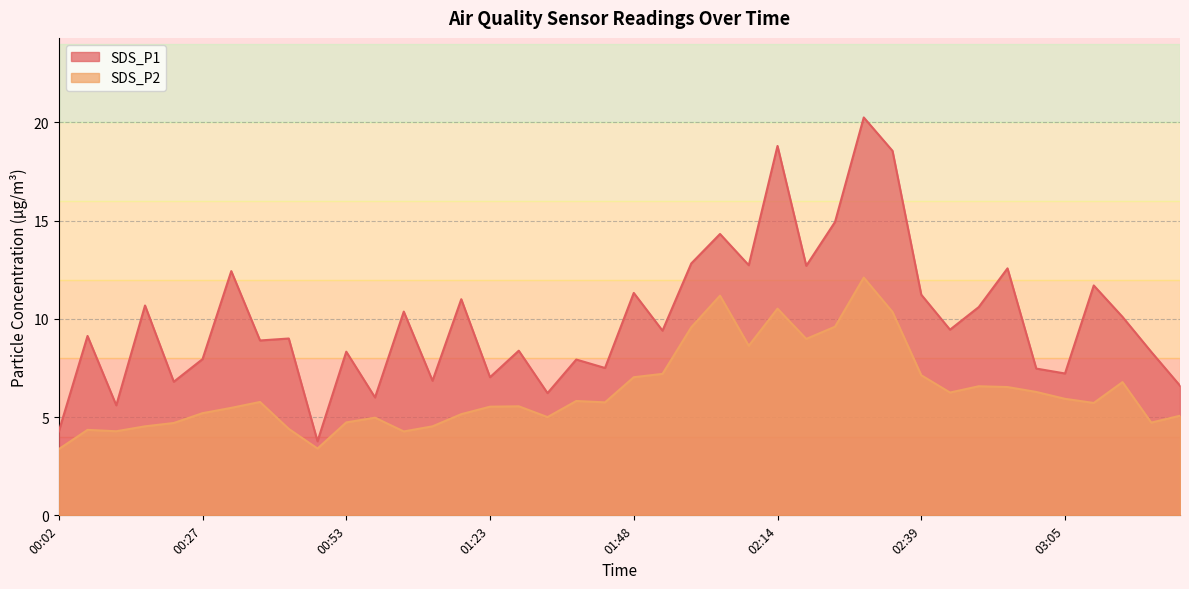

True or false: SDS_P2 and SDS_P1 cross at least once.

False